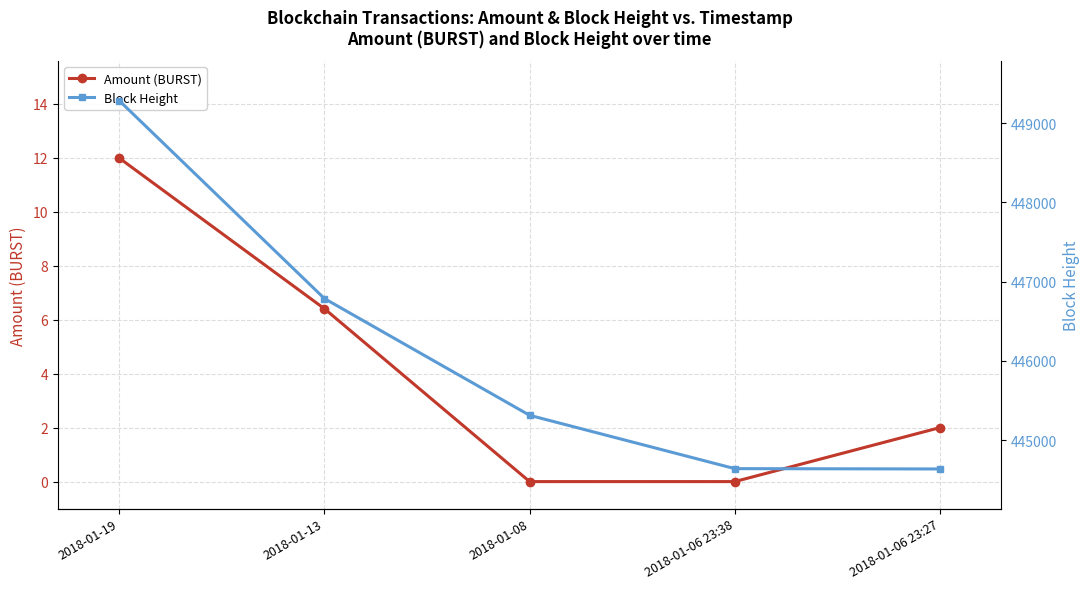

Which series changed the most between 2018-01-06 23:38 and 2018-01-06 23:27?

Block Height